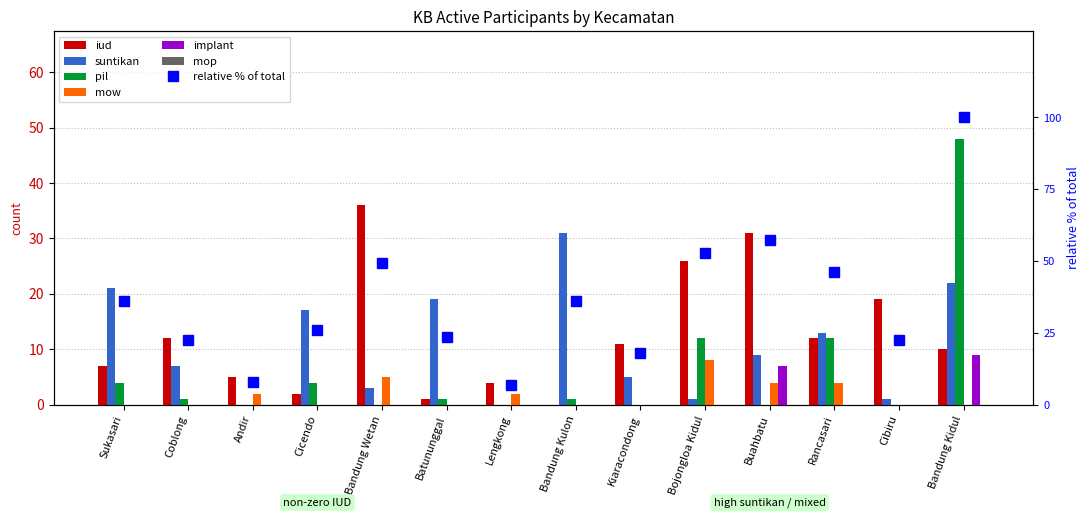

Reading right to left, what are all the values shown in this chart?

iud: 10	19	12	31	26	11	0	4	1	36	2	5	12	7
suntikan: 22	1	13	9	1	5	31	0	19	3	17	0	7	21
pil: 48	0	12	0	12	0	1	0	1	0	4	0	1	4
mow: 0	0	4	4	8	0	0	2	0	5	0	2	0	0
implant: 9	0	0	7	0	0	0	0	0	0	0	0	0	0